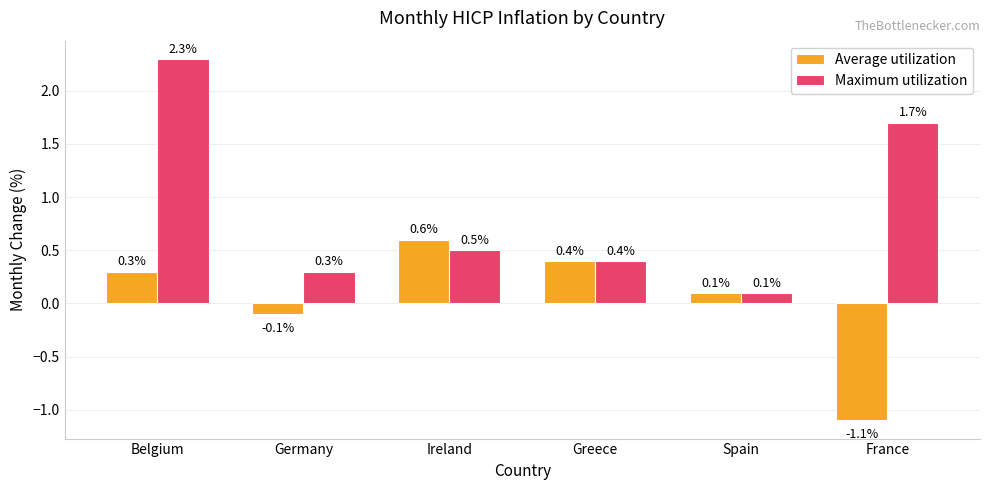

What is the total value across all series at Belgium?

2.6